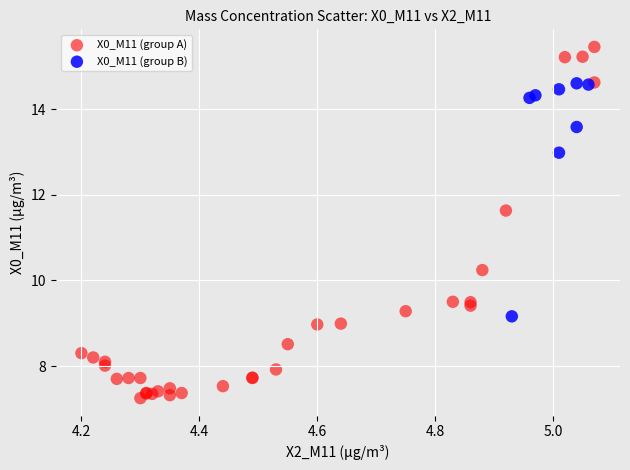

Which series has the widest spread of Y values?

X0_M11 (group A)